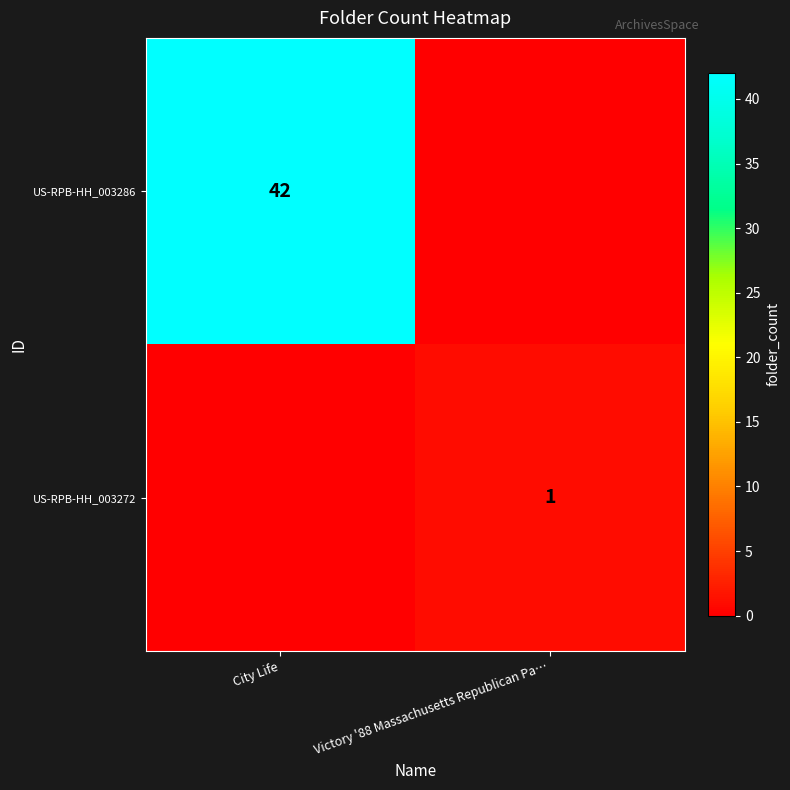

Is it true that US-RPB-HH_003272 equals 1 at Victory '88 Massachusetts Republican Pa…?

True